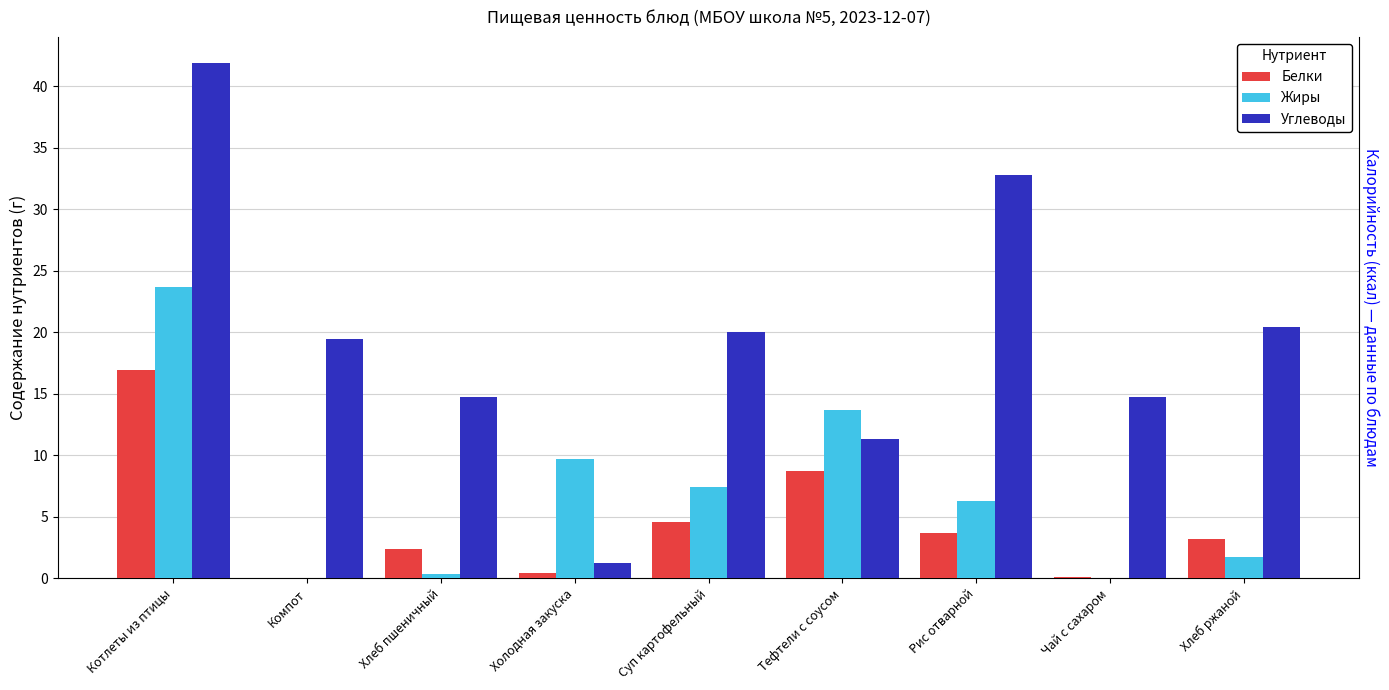

Rank the series by their maximum value, from highest to lowest.

Углеводы, Жиры, Белки